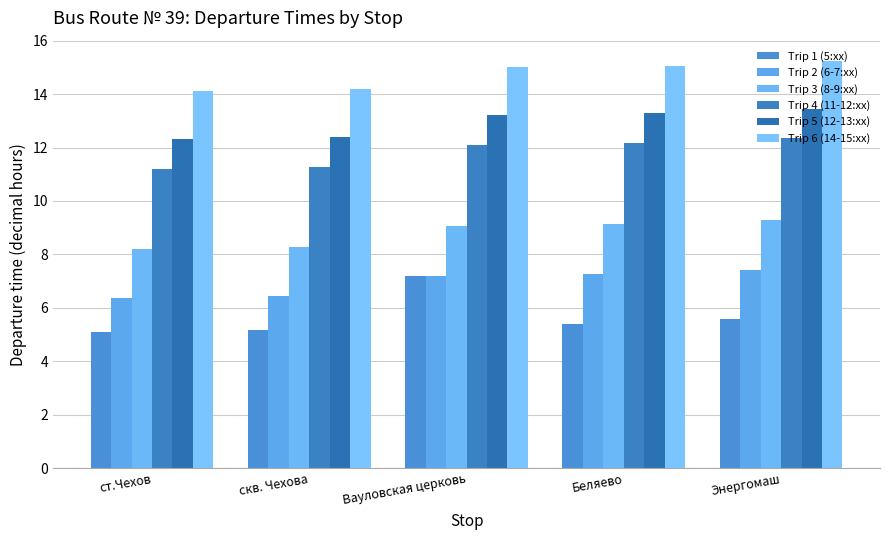

What value does the Trip 3 (8-9:xx) series have at Беляево?

9.1